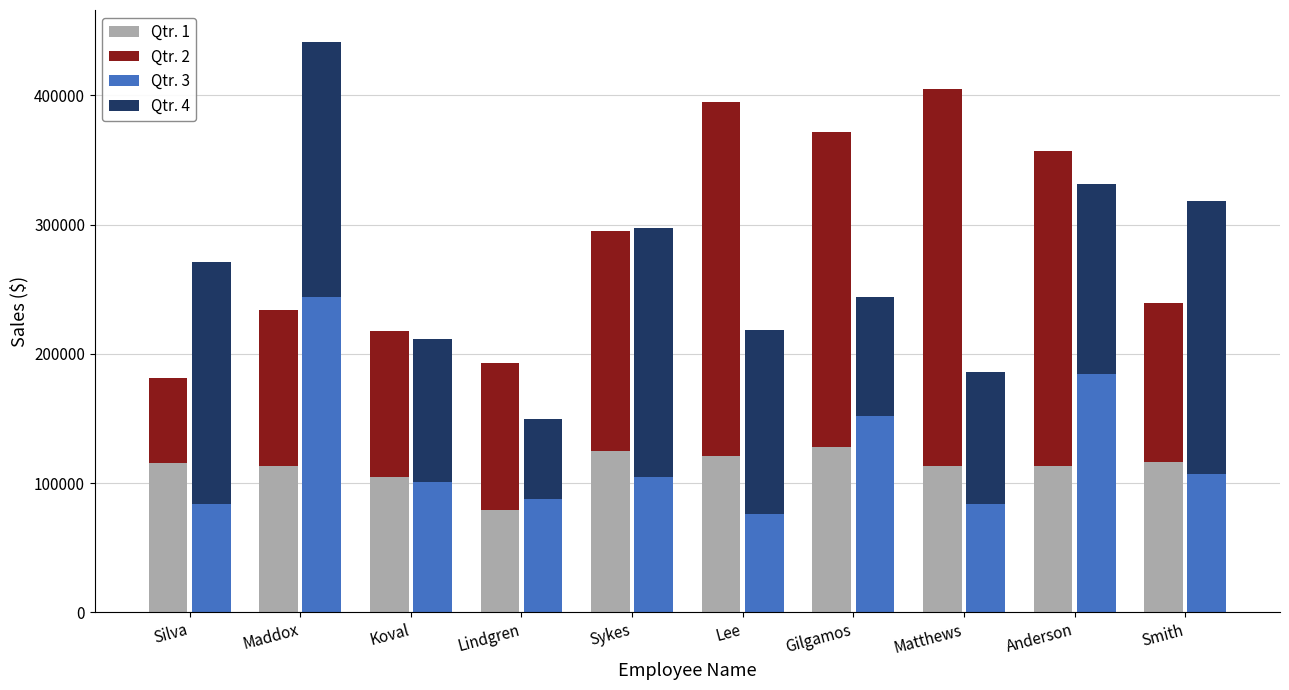

Where does the Qtr. 3 series first go above 105000?

Maddox